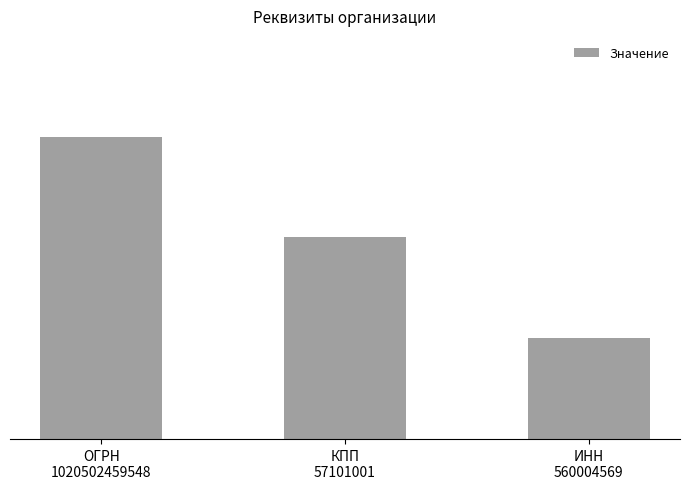

What is the difference between the values at КПП
57101001 and ОГРН
1020502459548?

1